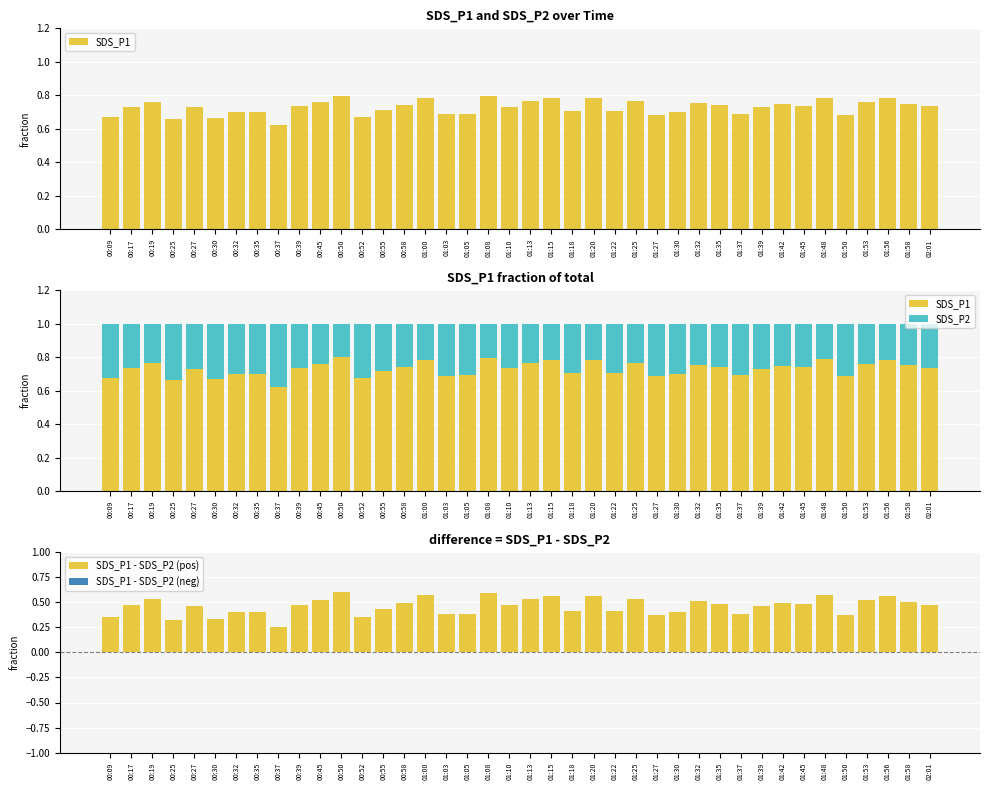

Which category has the lowest value in the SDS_P1 - SDS_P2 (pos) series?

00:37